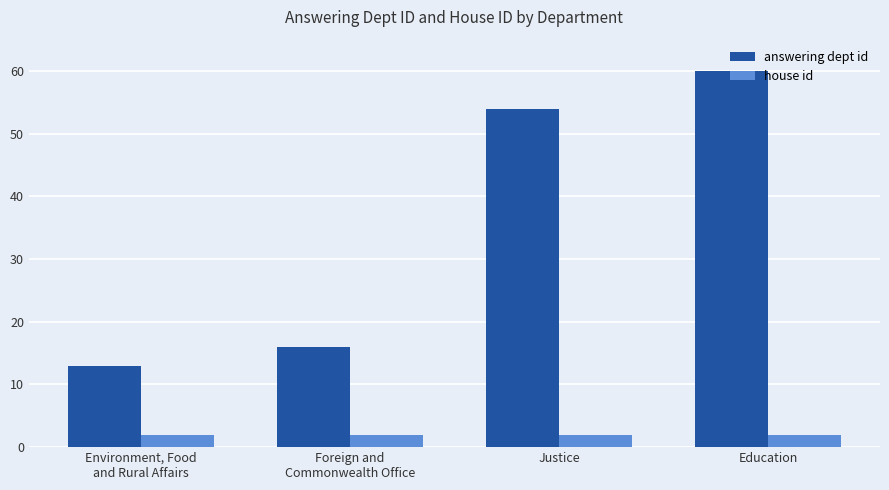

What is the maximum value shown in the chart?

60